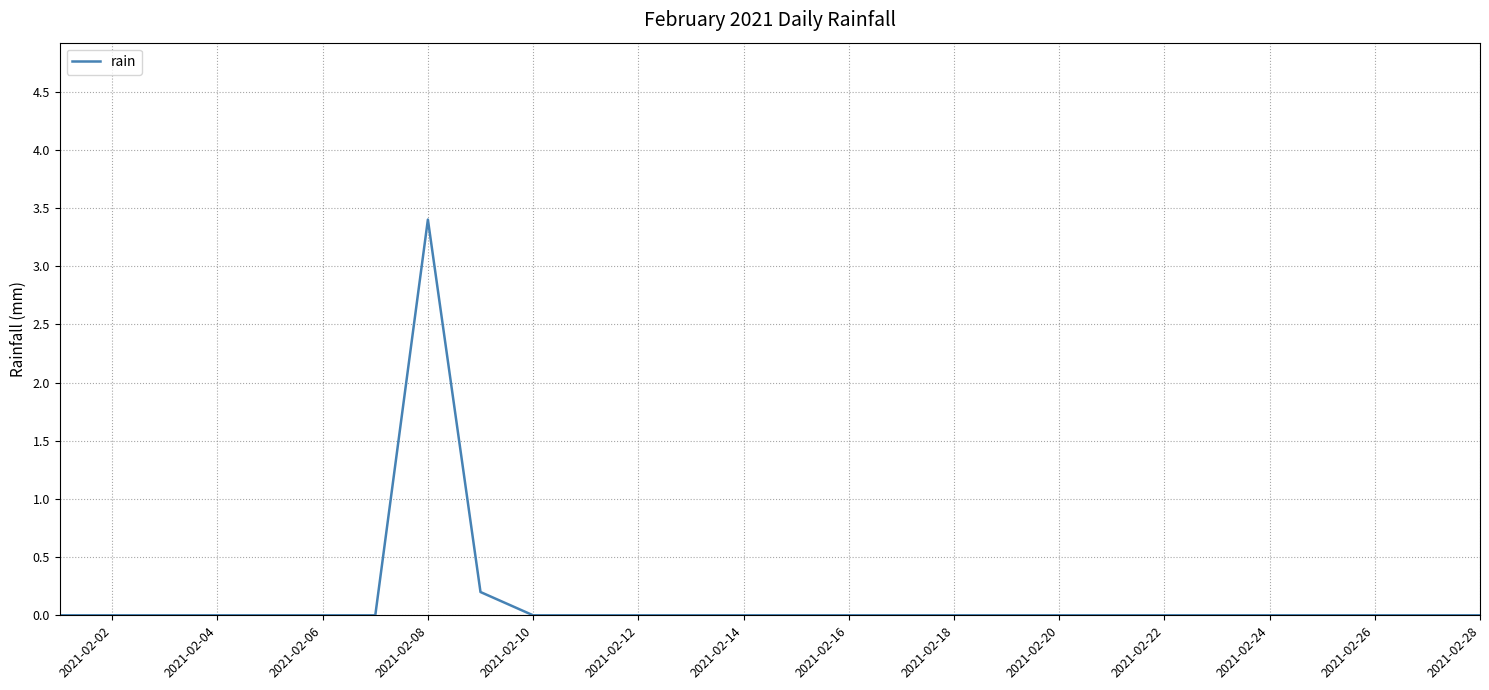

What is the difference between the maximum and minimum values?

3.4